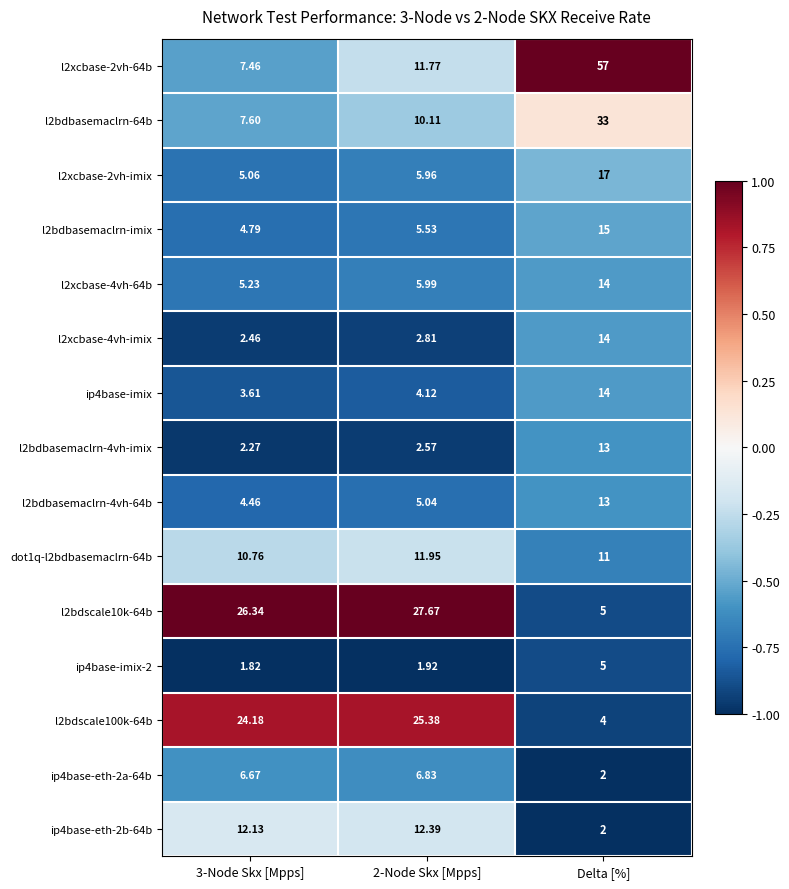

At which label does ip4base-eth-2b-64b reach its minimum?

Delta [%]